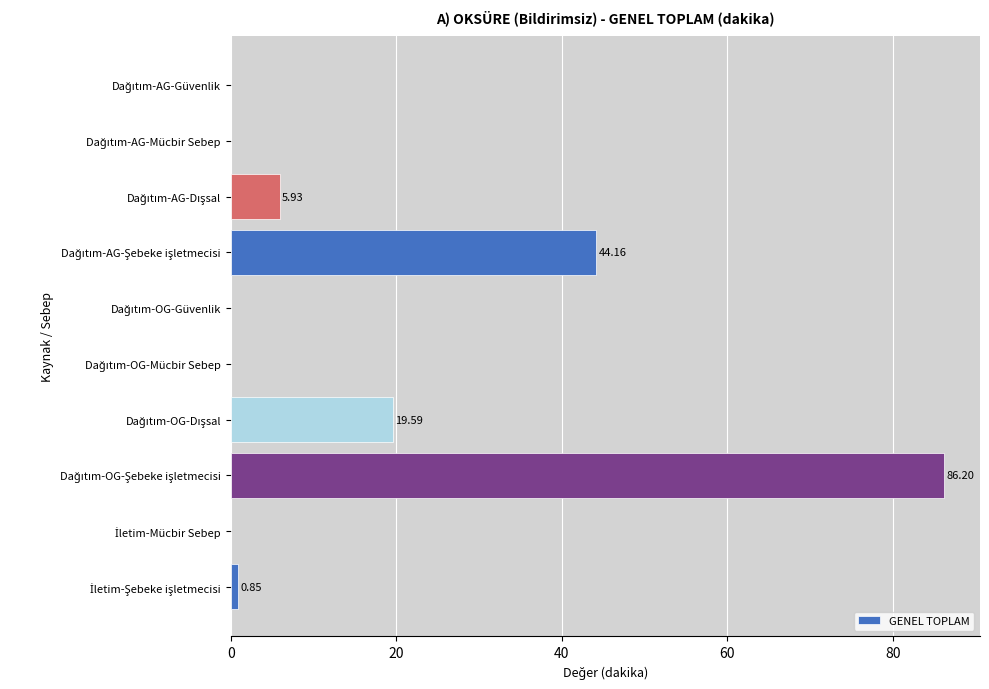

How many values are above zero?

5